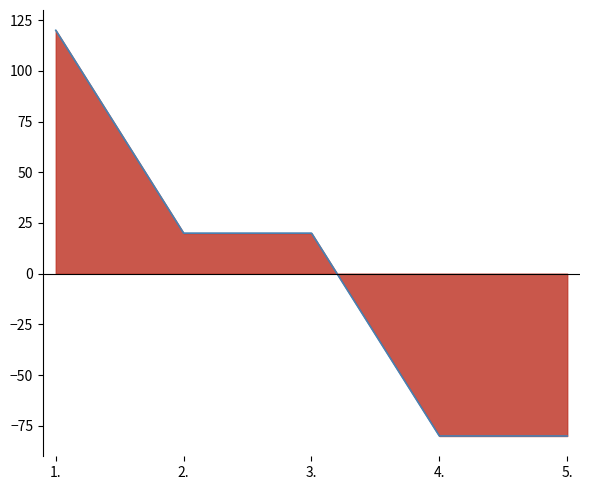

List the labels in order of value, largest first.

1., 2., 3., 4., 5.